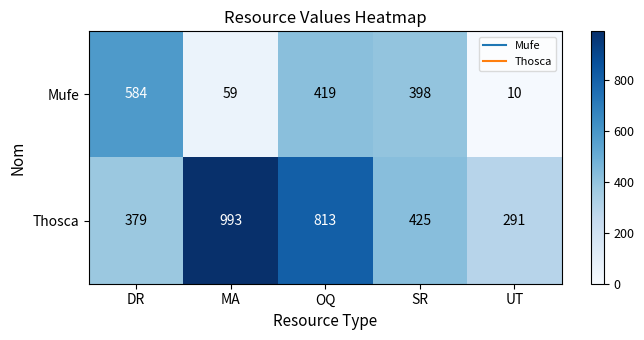

What is the smallest value displayed?

10